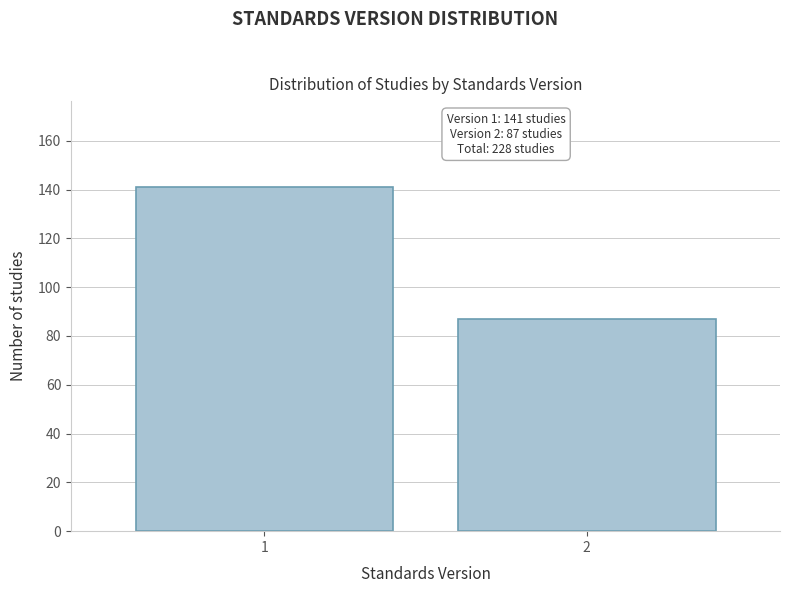

Reading right to left, extract all data points from this chart.

87	141